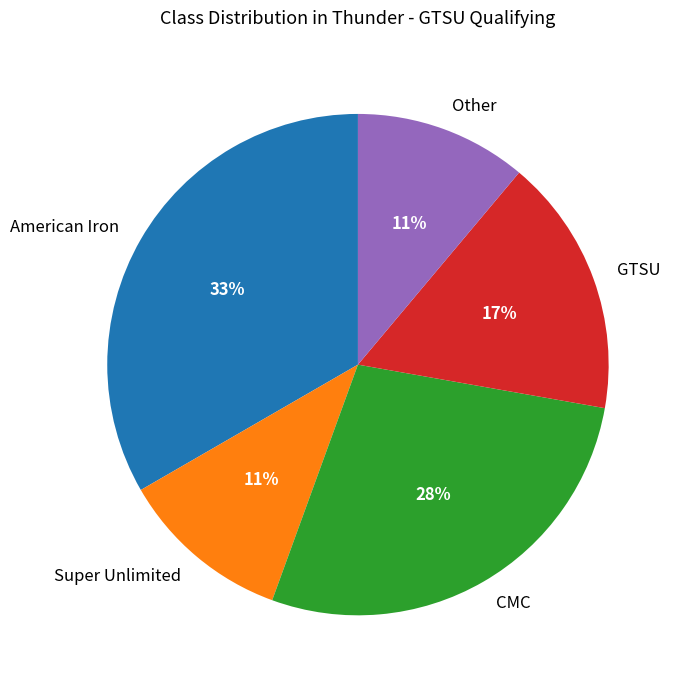

How many slices are in this pie chart?

5